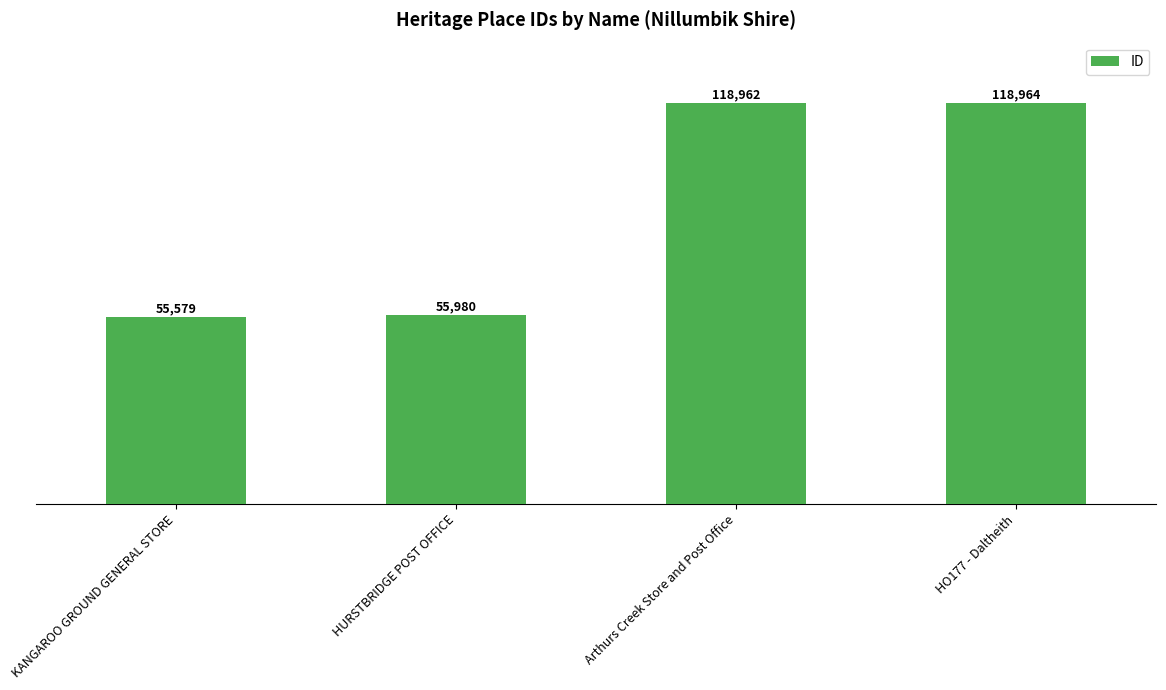

True or false: the data shows 118964 at HO177 - Daltheith.

True